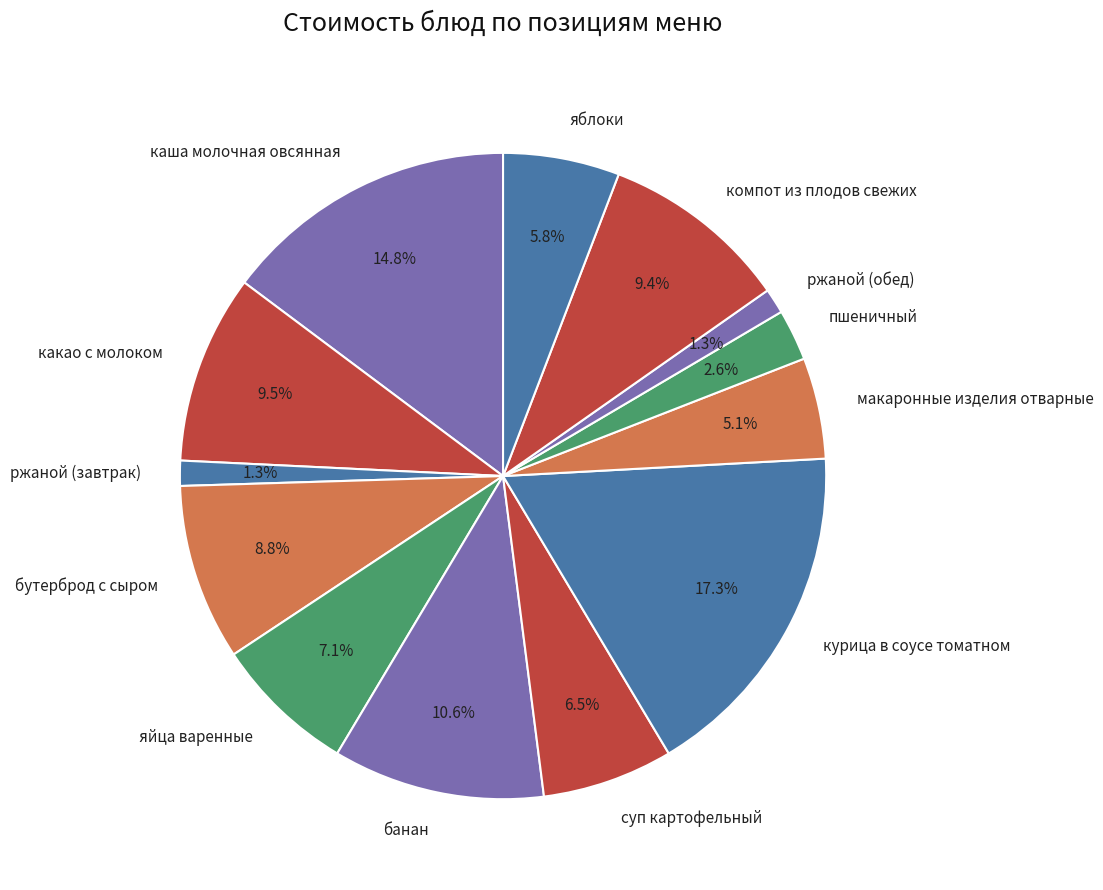

What percentage do курица в соусе томатном and каша молочная овсянная together represent?

32.1%